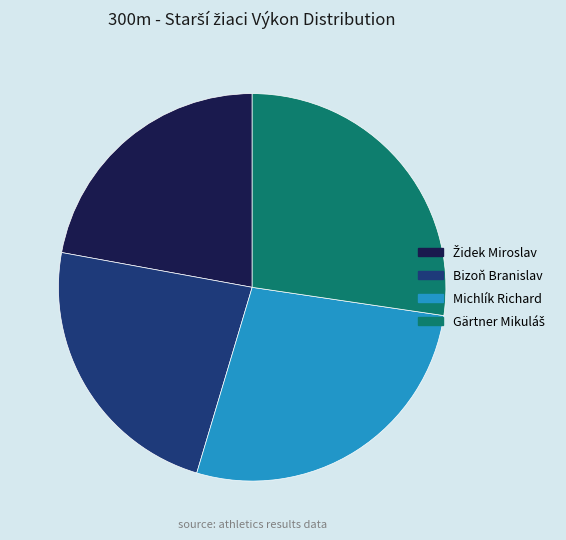

Is there any slice that represents more than half of the pie?

No